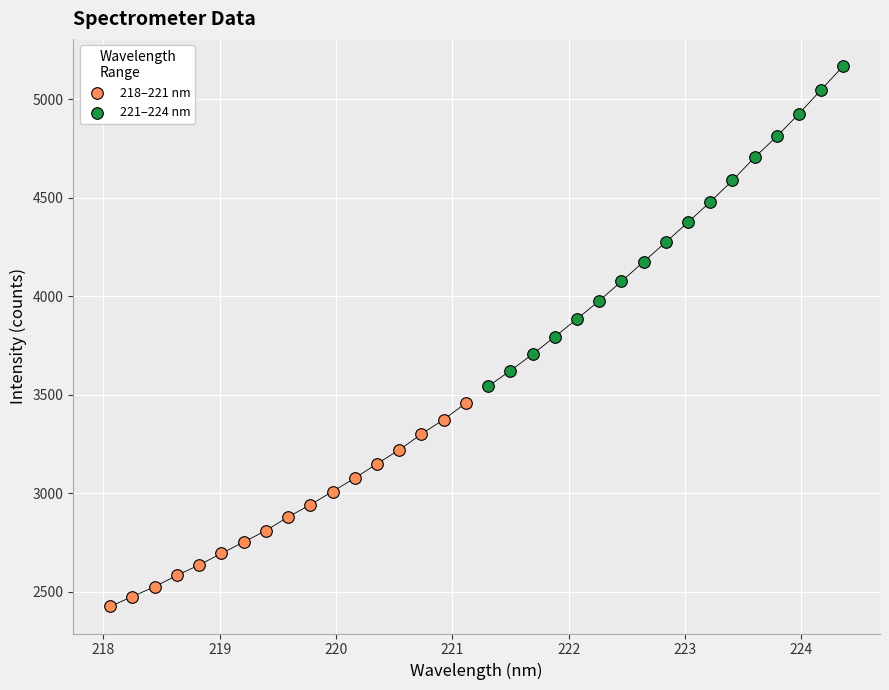

Which series contains the highest Y value?

221–224 nm